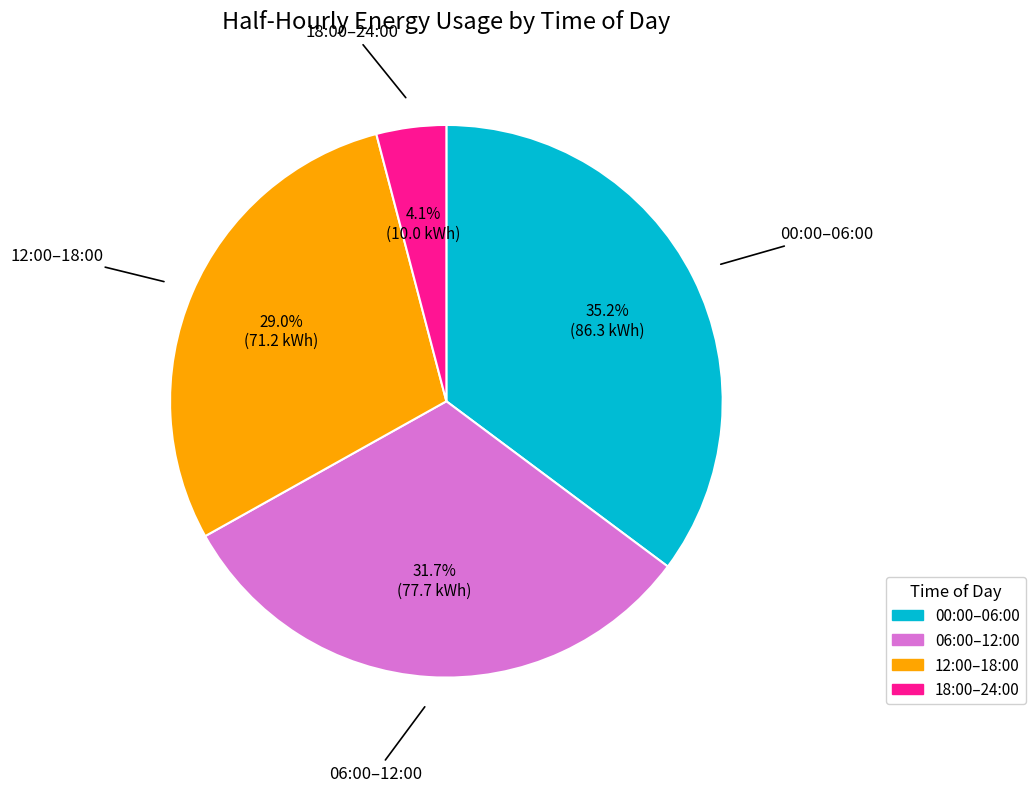

Is there any slice that represents more than half of the pie?

No